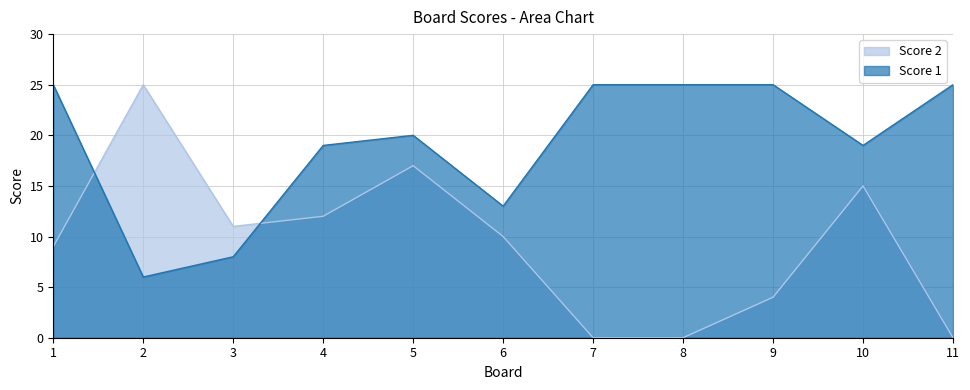

Where is the first local minimum for Score 2?

3